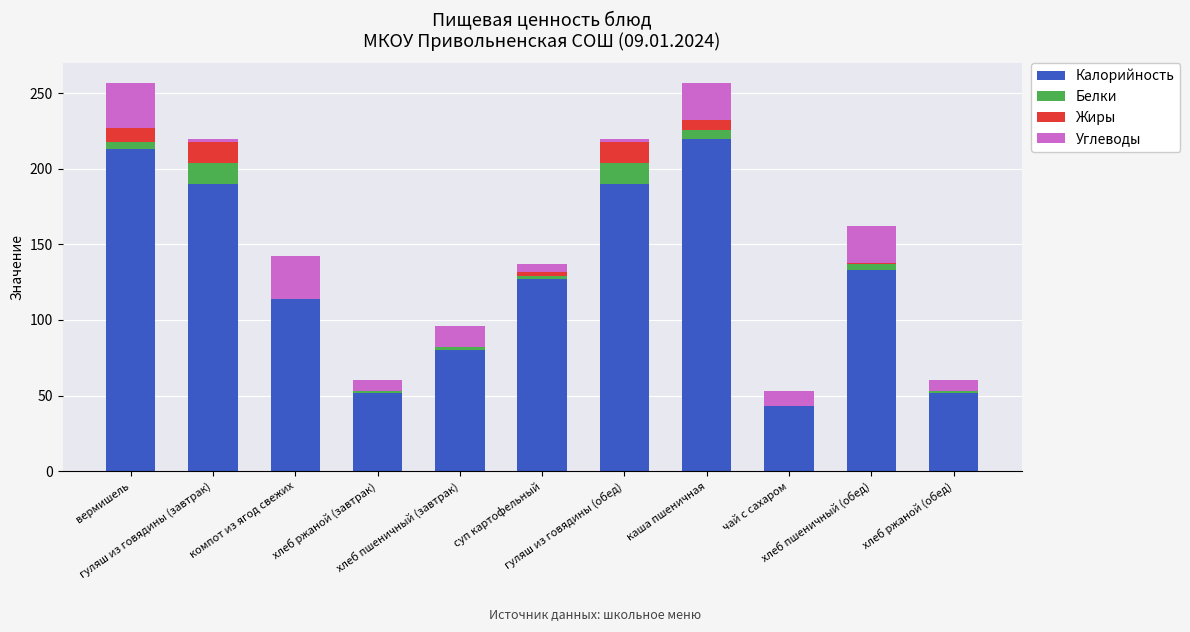

What is the highest value of the Калорийность series?

220